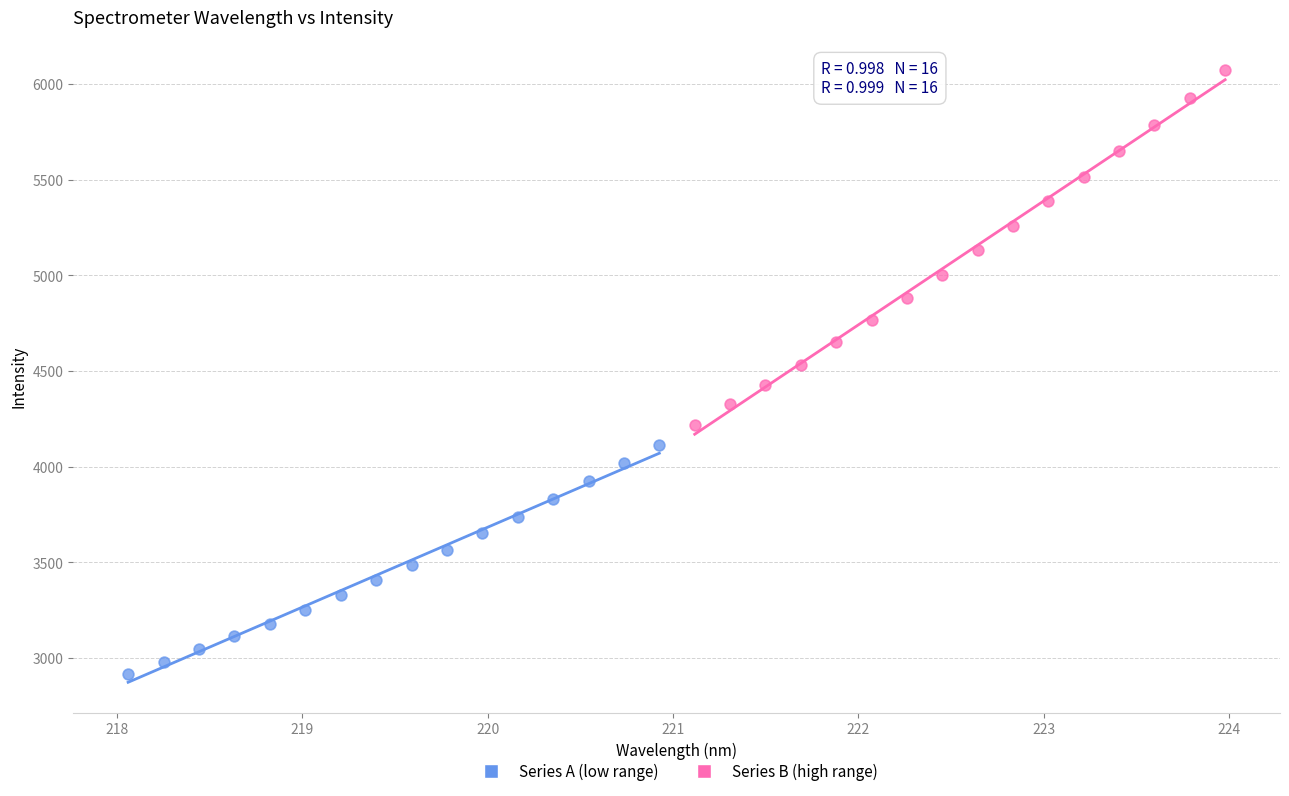

Which series has the widest spread of Y values?

Series B (high range)